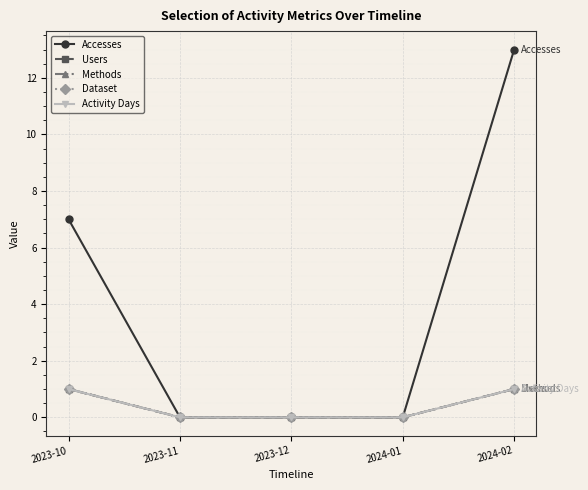

True or false: Users and Methods intersect in this chart.

False